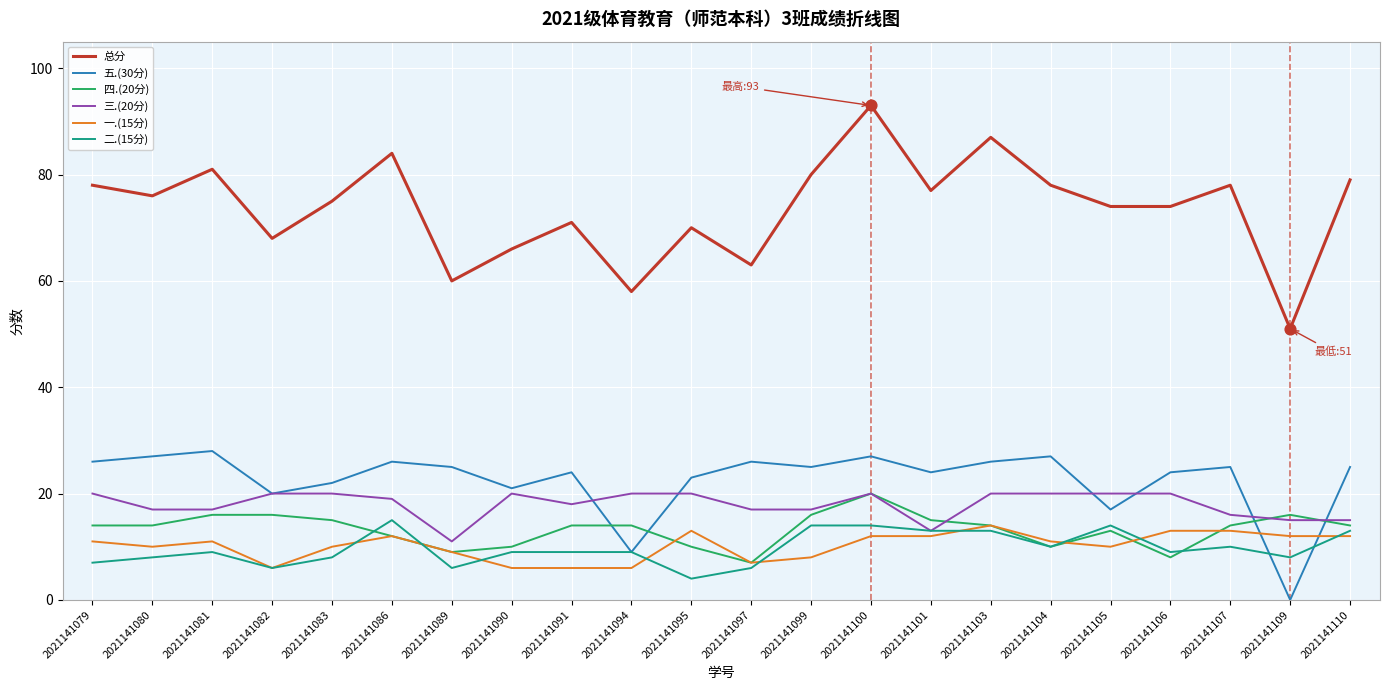

What are all the series names shown in the legend?

总分, 五.(30分), 四.(20分), 三.(20分), 一.(15分), 二.(15分)